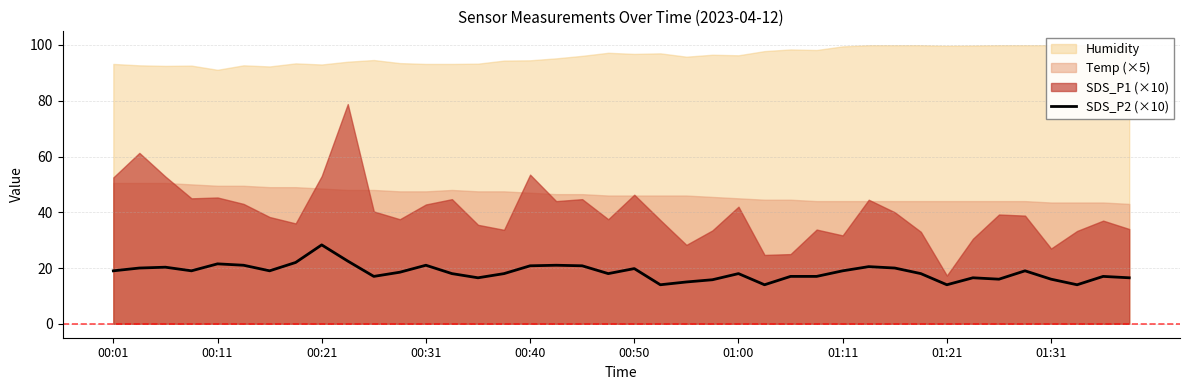

Count the number of categories in the chart.

40